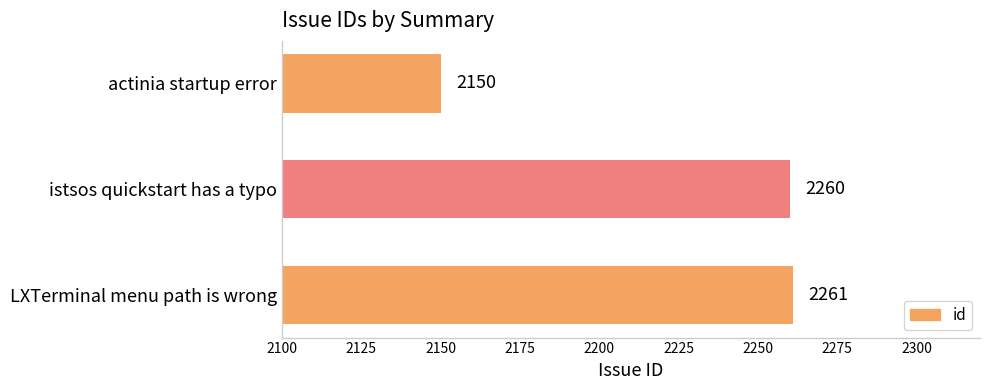

How many data points does each series have?

3